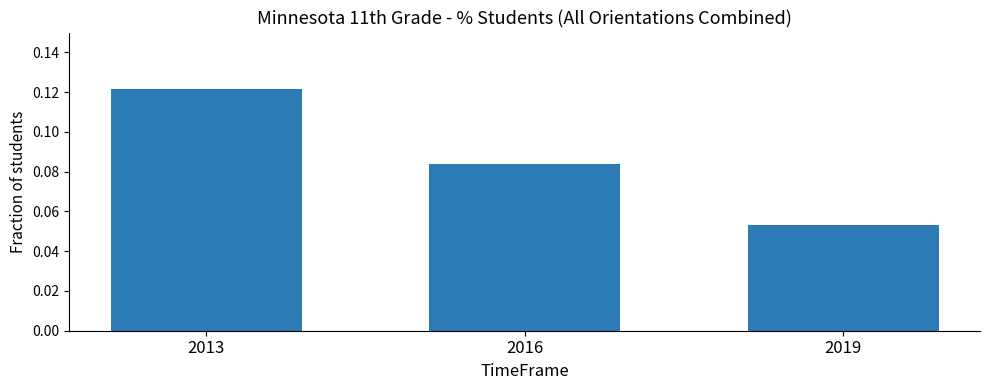

Which category has the lowest value across all series?

2019